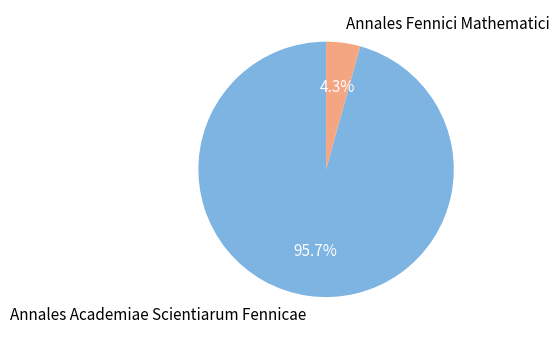

Is it true that Annales Fennici Mathematici is 4% of the pie?

True